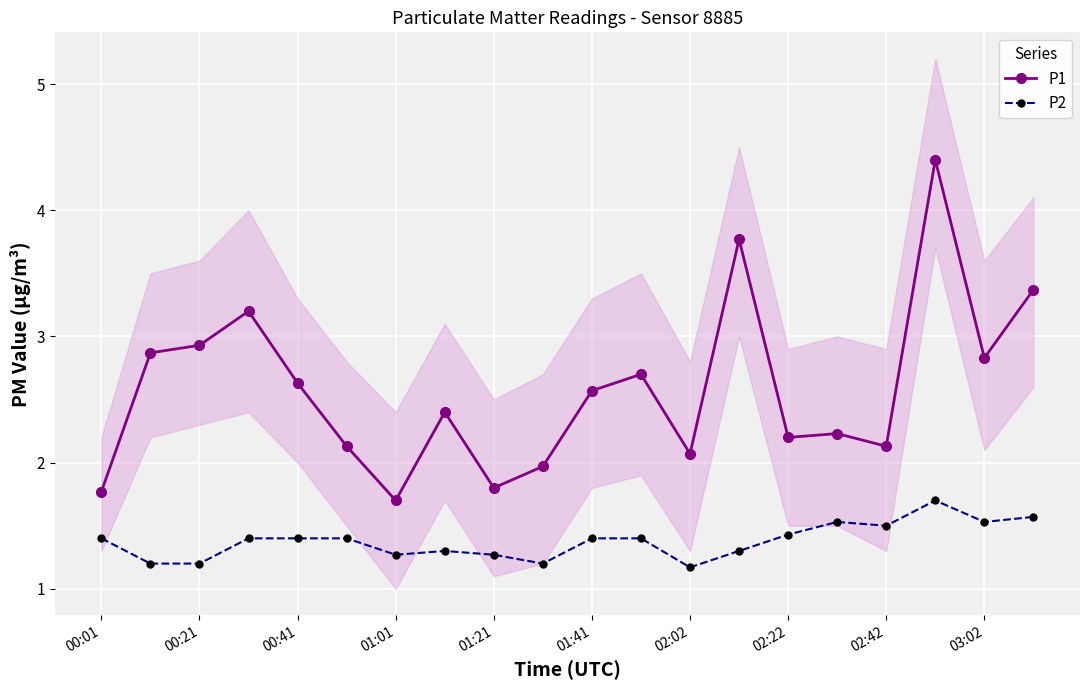

Is it true that P1 equals 2.6 at 00:41?

True